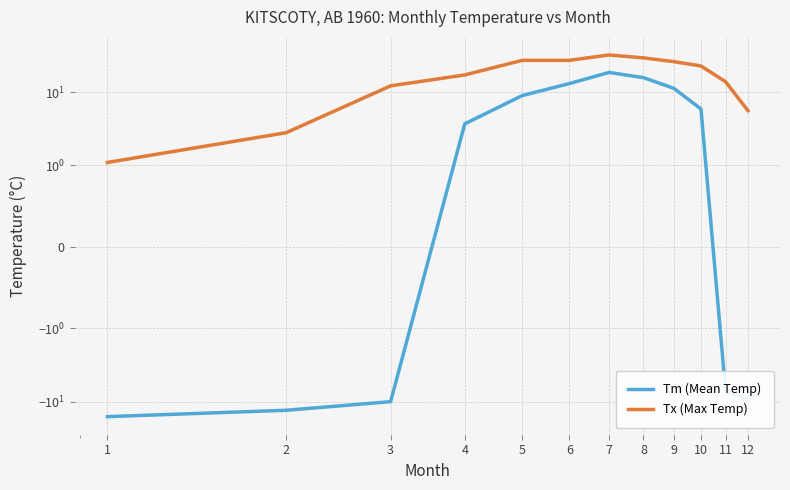

Rank the series by their maximum value, from lowest to highest.

Tm (Mean Temp), Tx (Max Temp)